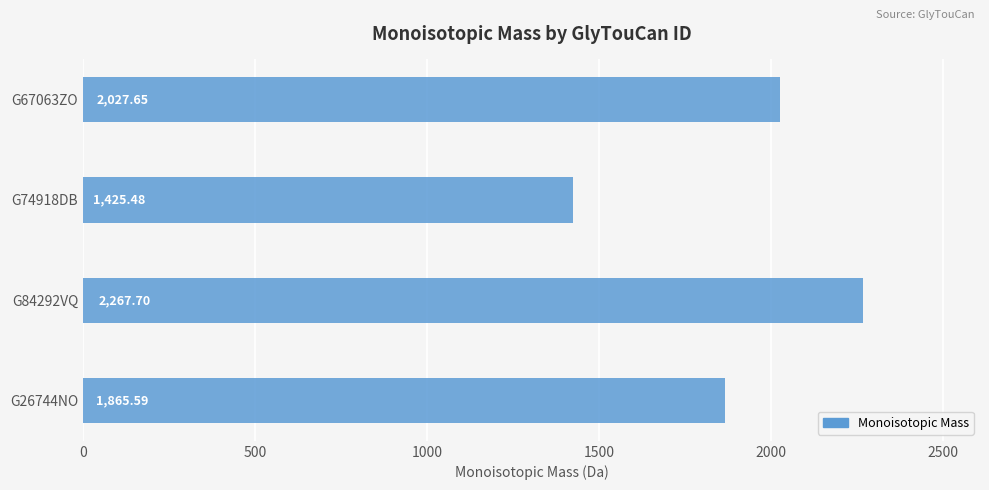

Rank the categories by value from highest to lowest.

G84292VQ, G67063ZO, G26744NO, G74918DB